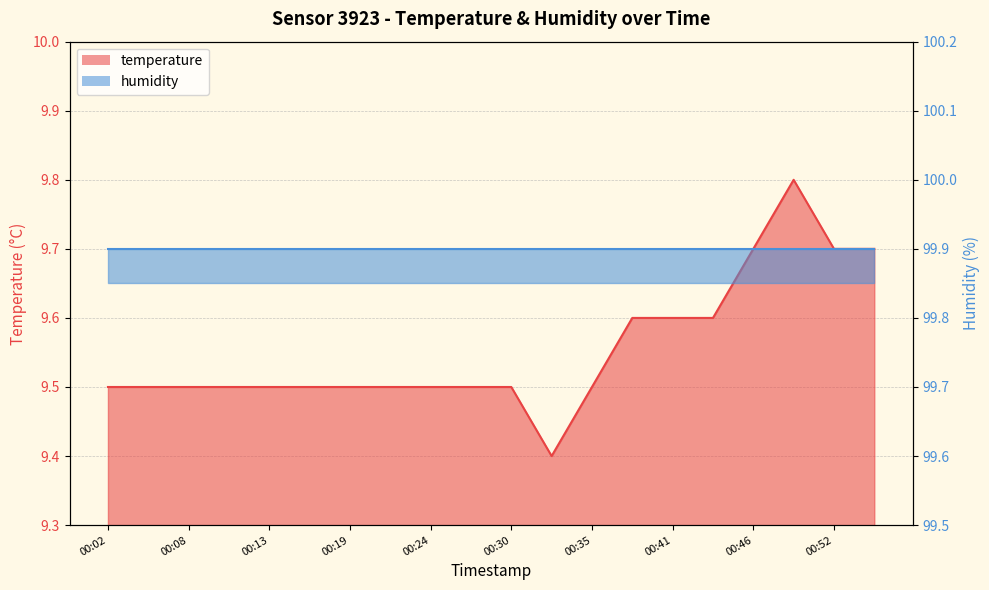

Does the chart display data point markers on the line(s)?

No